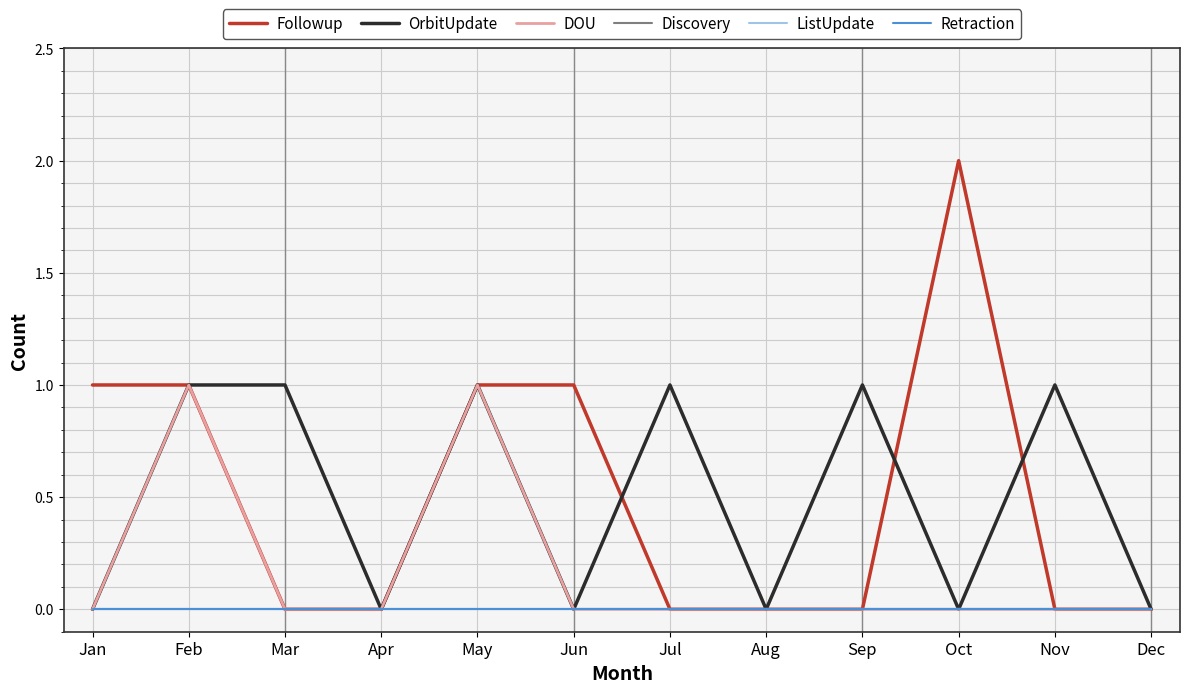

Is this an area chart (filled region under the line)?

No